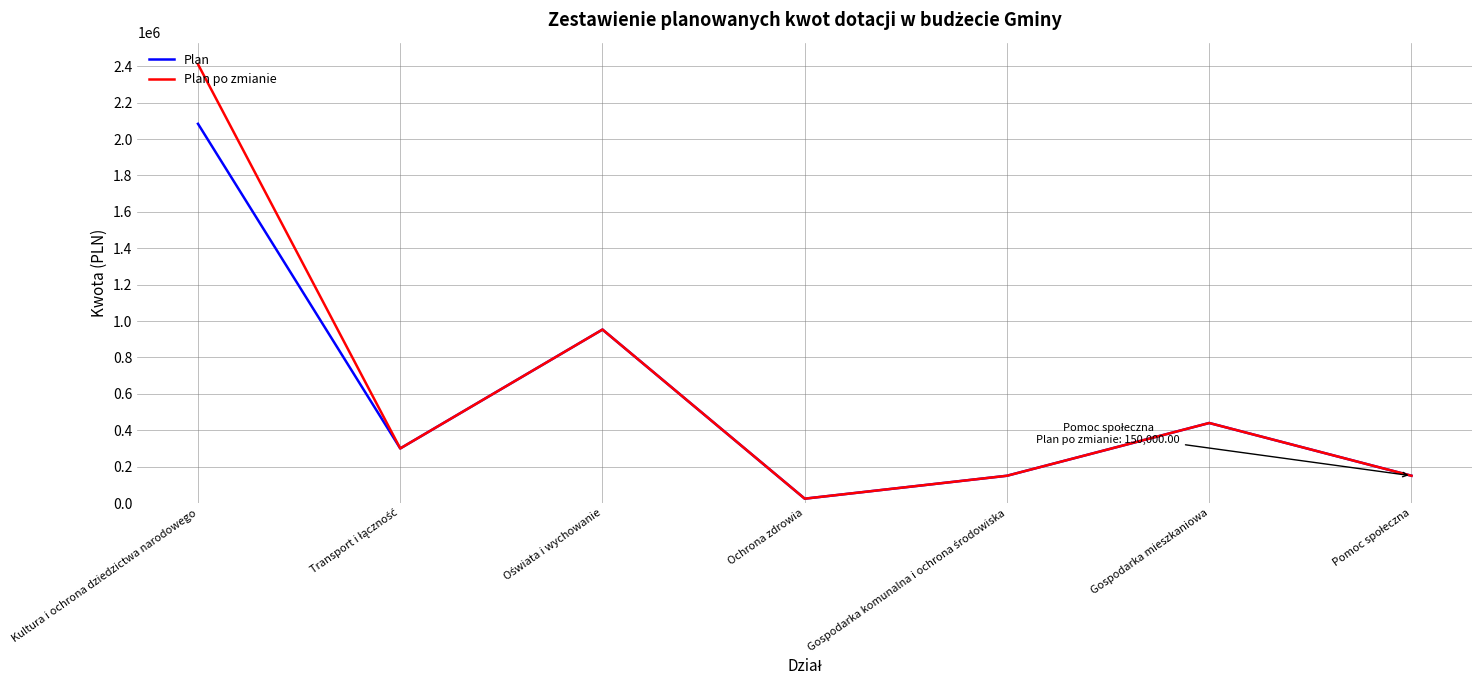

What is the minimum value for Plan?

24030.0